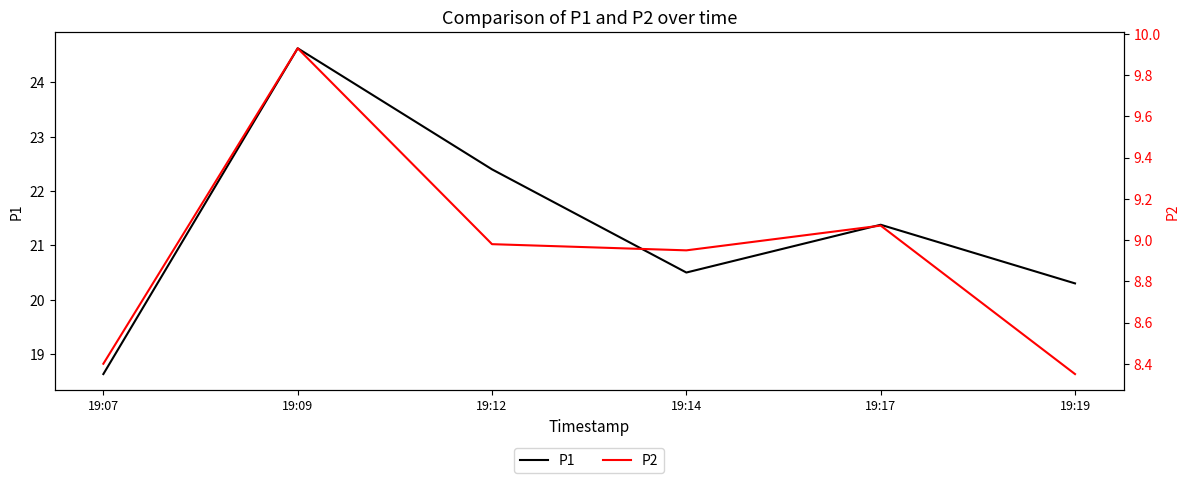

What is the sum of the P2 values at 19:12 and 19:19?

17.3